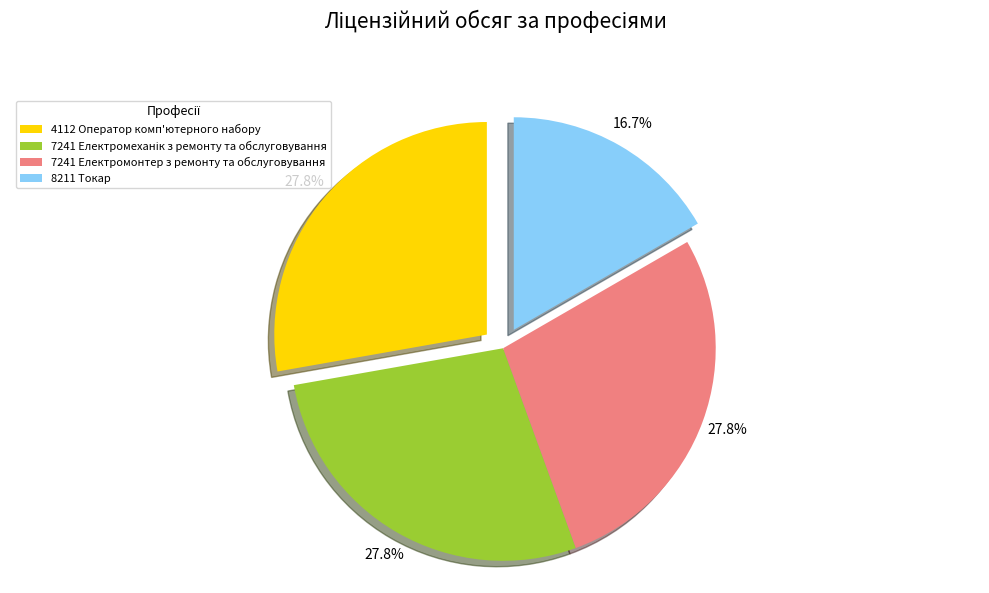

Which category has the smallest portion of the pie?

8211 Токар